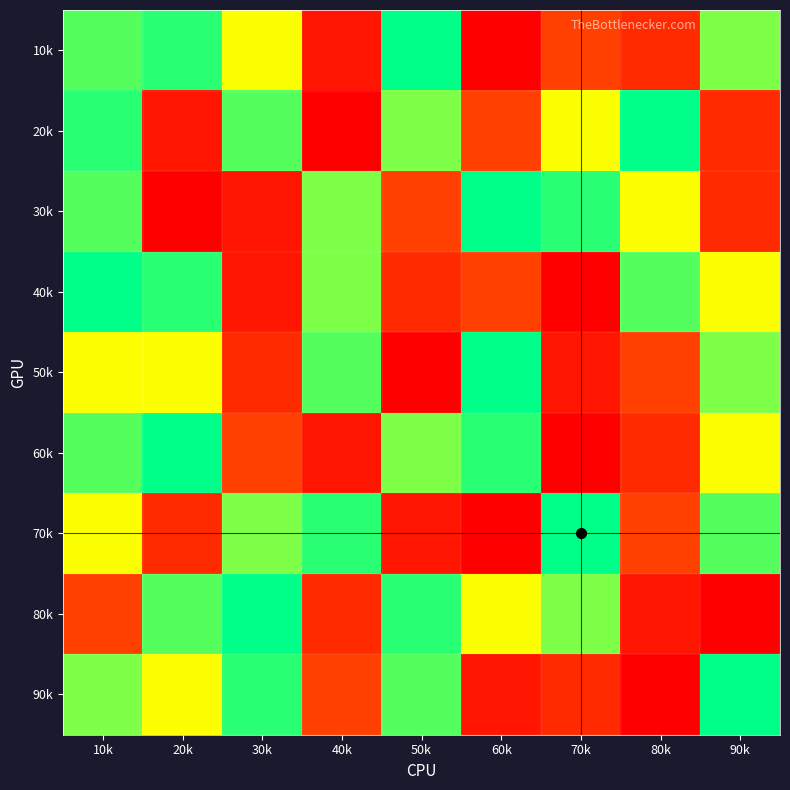

What is the total value across all series at 70k?

39